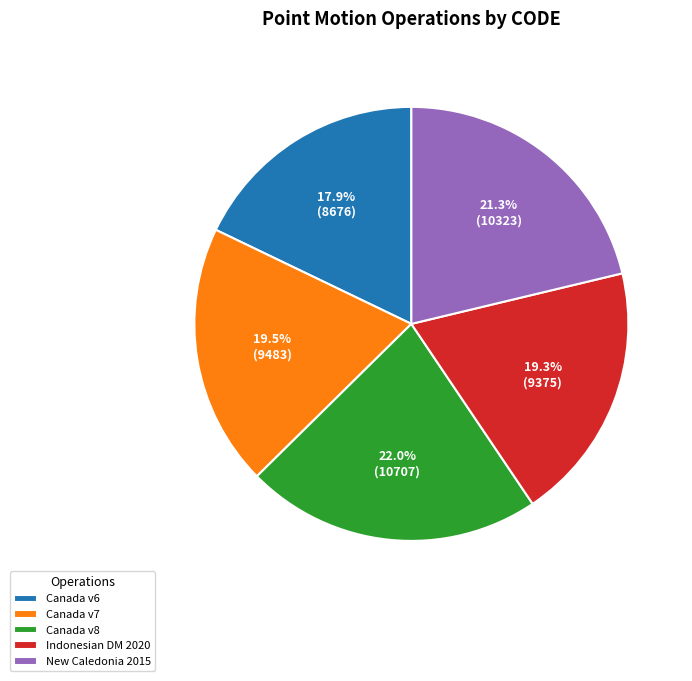

Does any single category account for the majority?

No